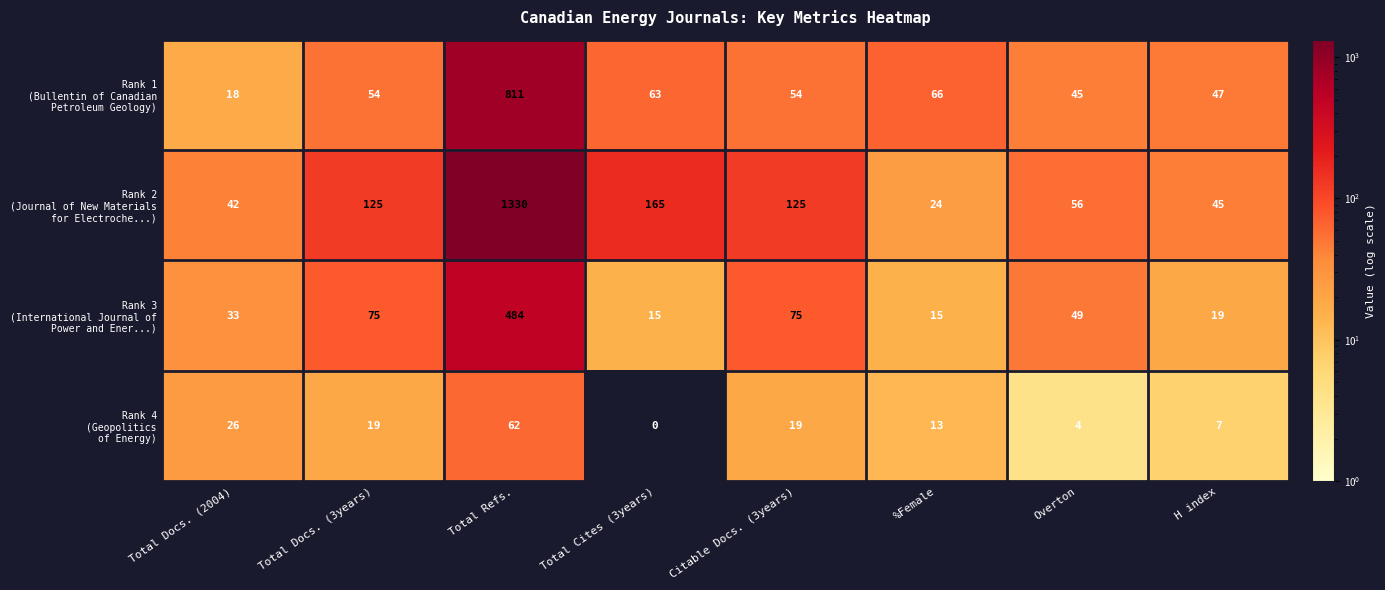

At which category does the chart reach its peak across all series?

Total Refs.